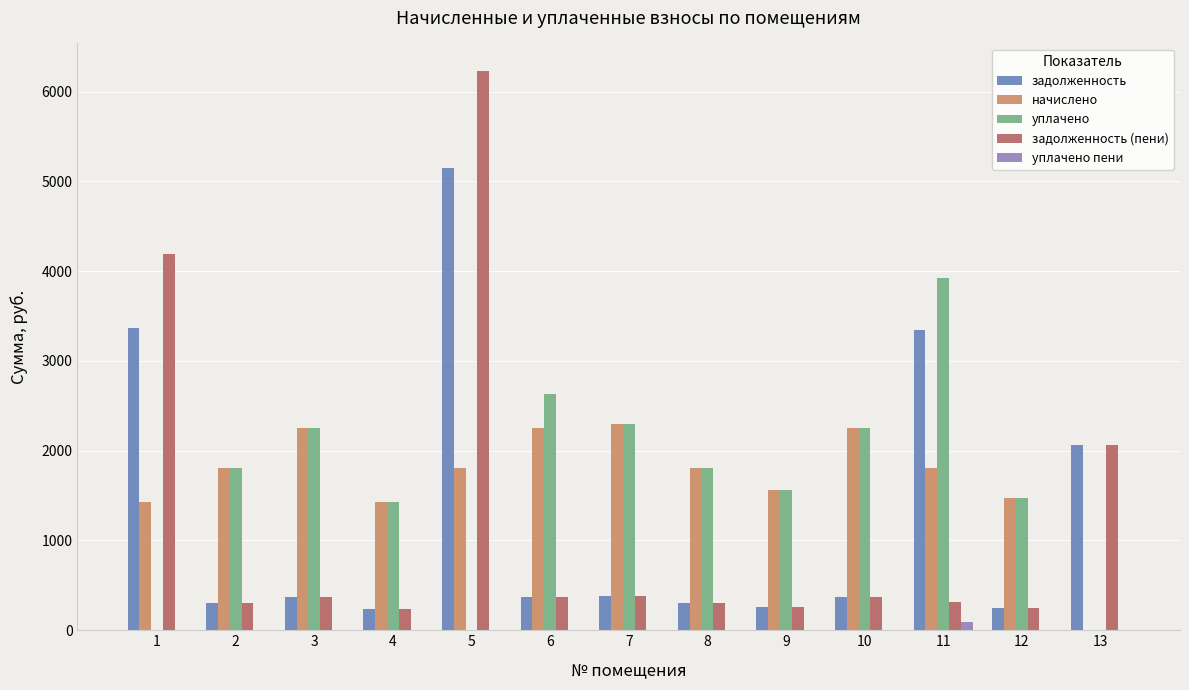

What is the maximum value for задолженность?

5151.6